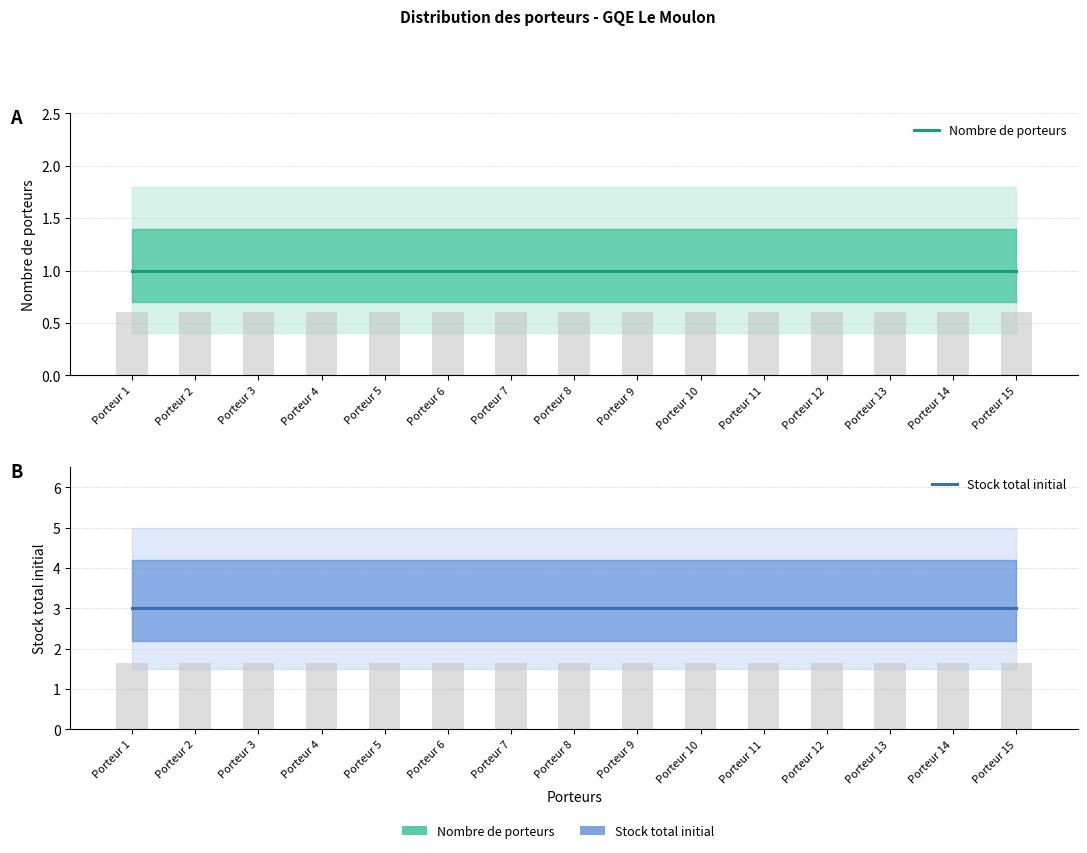

What is the spread (max minus min) of values at Porteur 5?

2